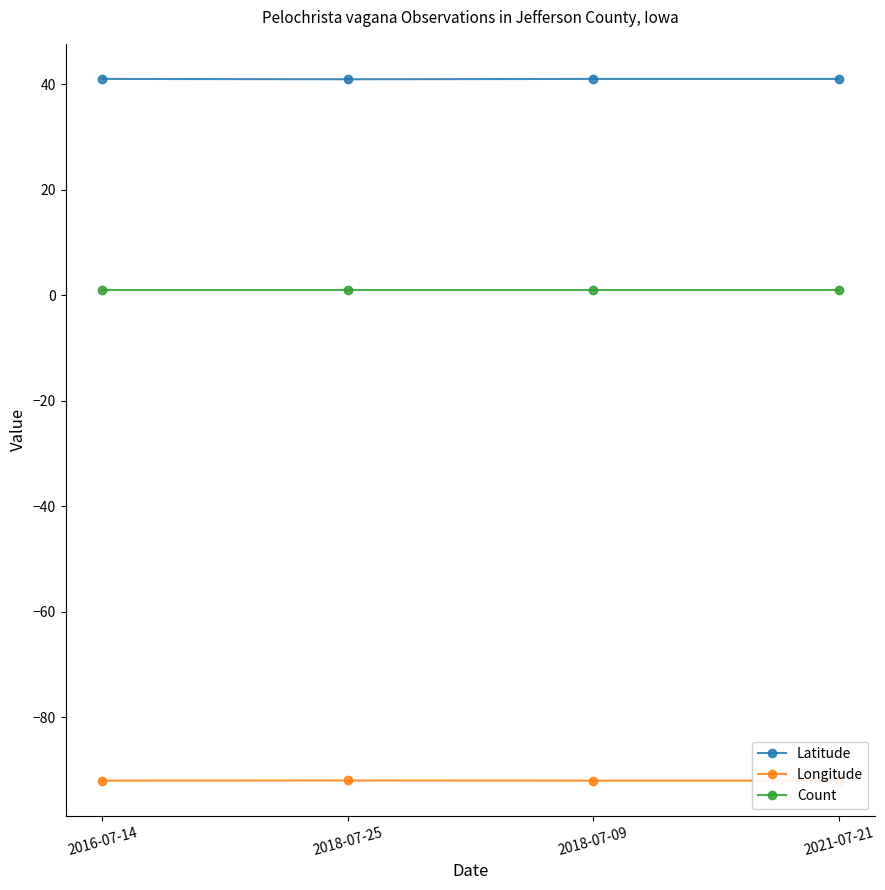

What is the minimum value shown in the chart?

-92.0